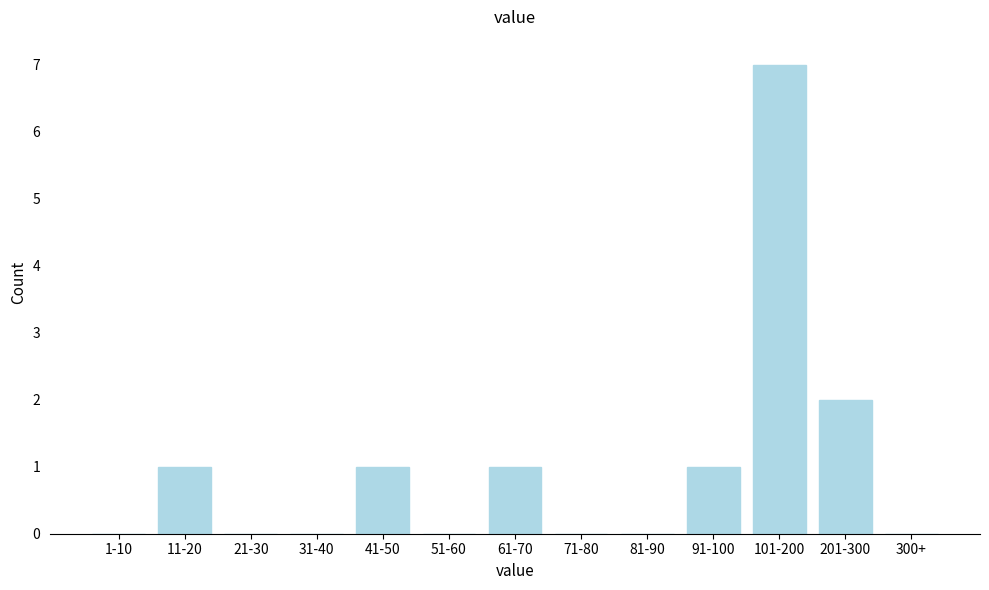

Reading right to left, list all the values displayed in this chart.

300+=0	201-300=2	101-200=7	91-100=1	81-90=0	71-80=0	61-70=1	51-60=0	41-50=1	31-40=0	21-30=0	11-20=1	1-10=0